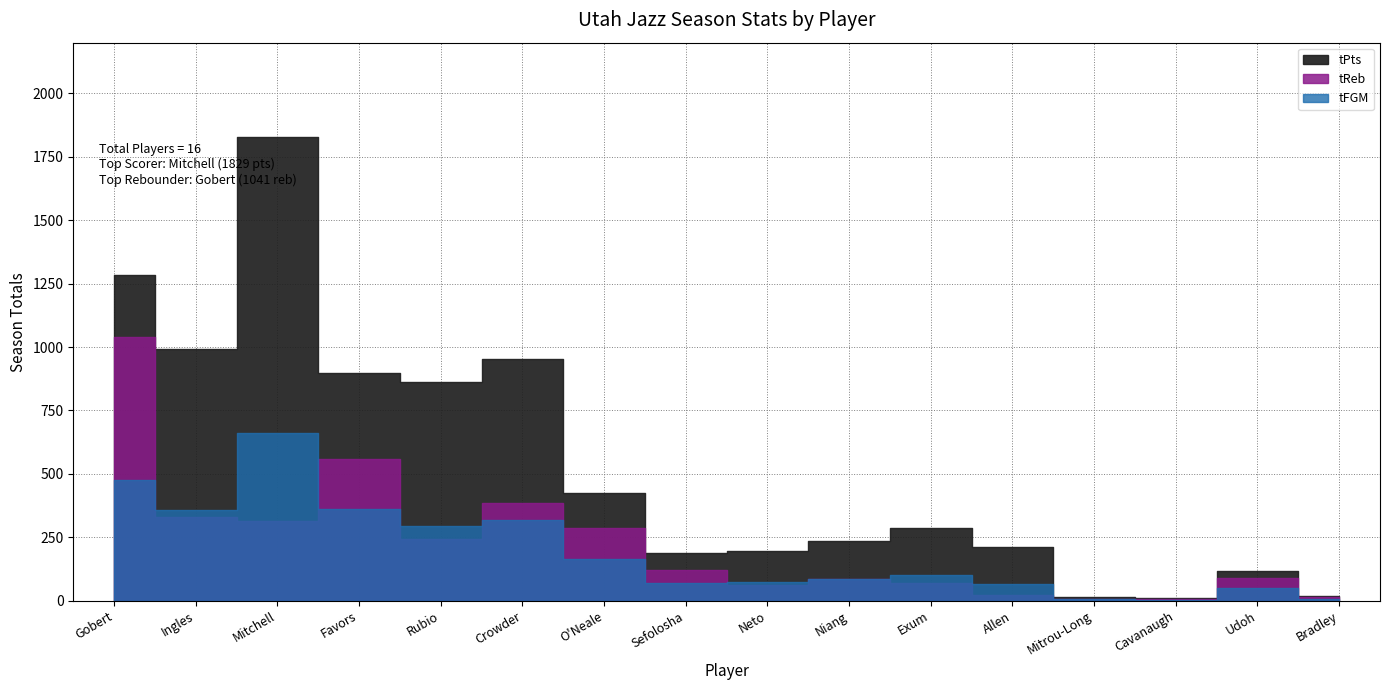

What is the maximum value shown in the chart?

1829